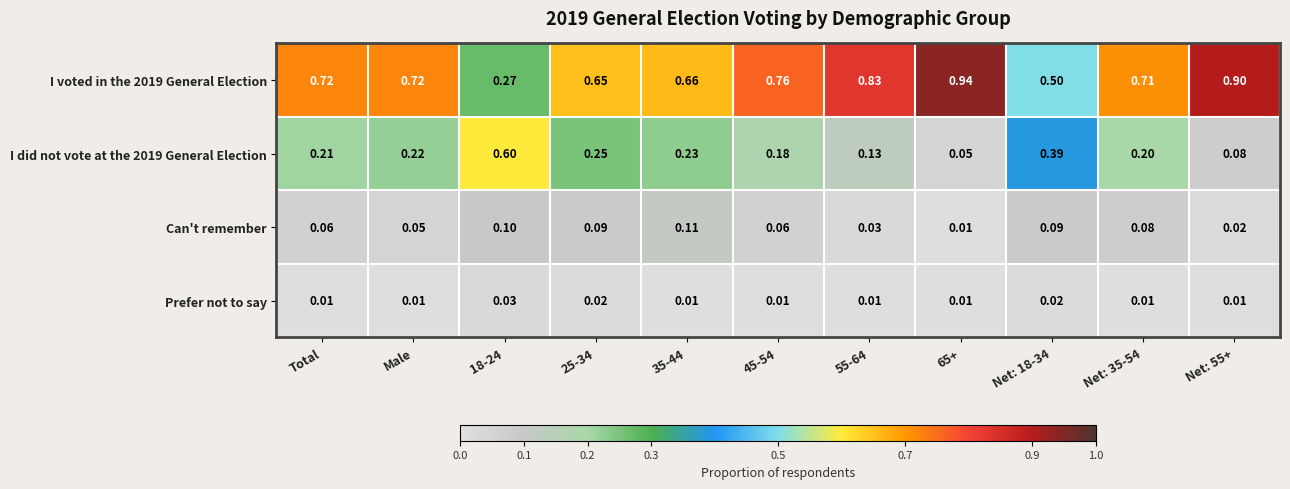

Is the value of I did not vote at the 2019 General Election at Net: 35-54 greater than the value of I voted in the 2019 General Election at 55-64?

No